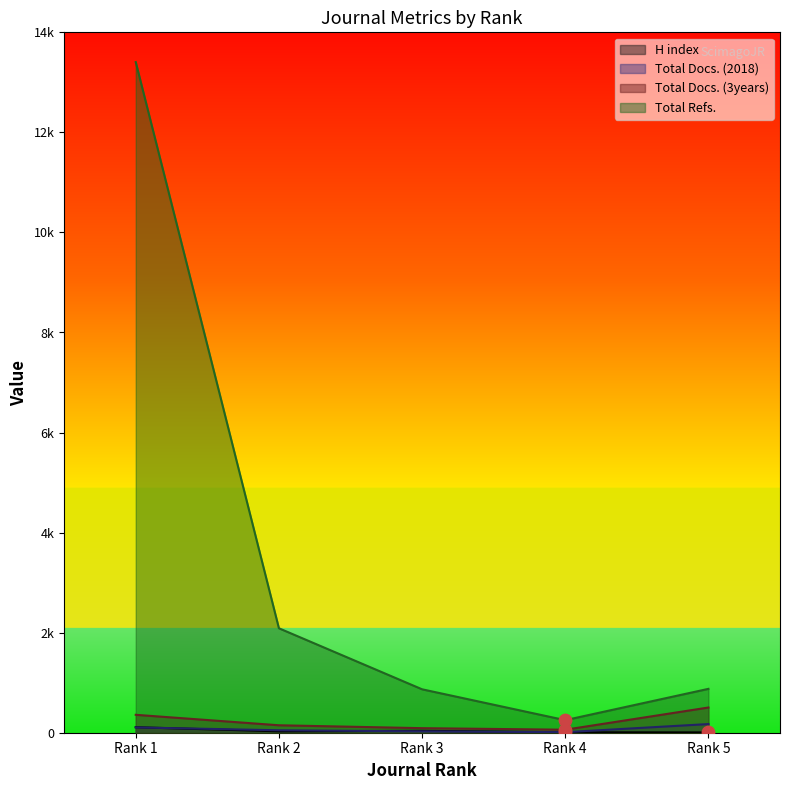

Is the value of Total Refs. at Rank 2 greater than the value of Total Docs. (3years) at Rank 5?

Yes